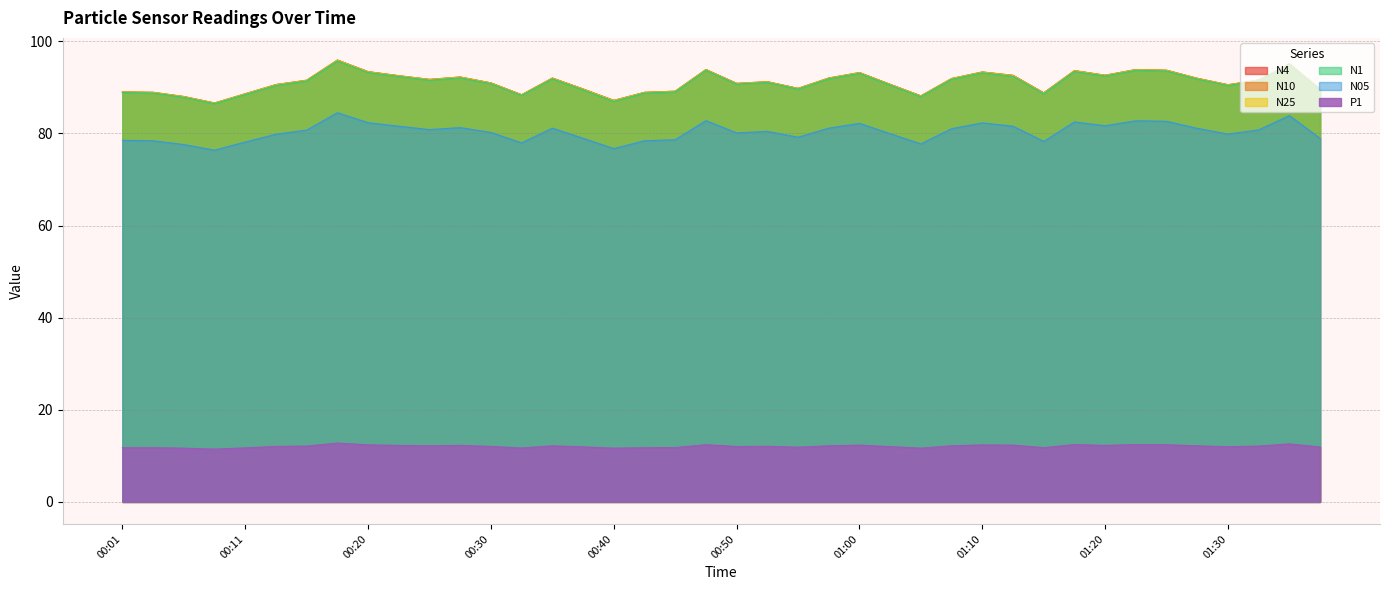

What are all the series names shown in the legend?

N4, N10, N25, N1, N05, P1